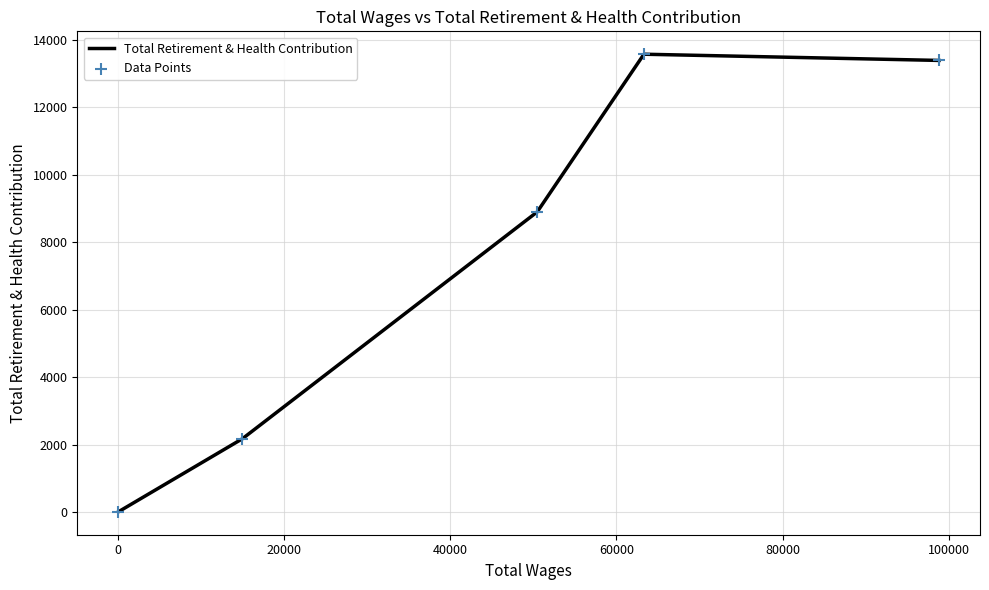

What is the difference between the maximum and minimum values?

13560